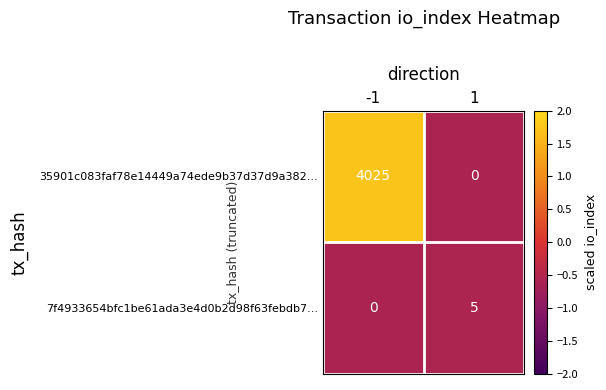

At which category is the sum across all series the highest?

-1